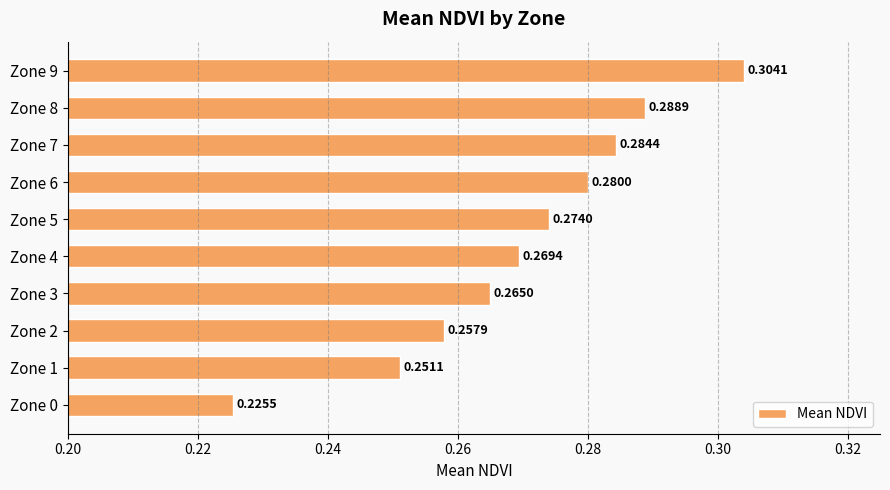

Which has a higher value, Zone 0 or Zone 6?

Zone 6